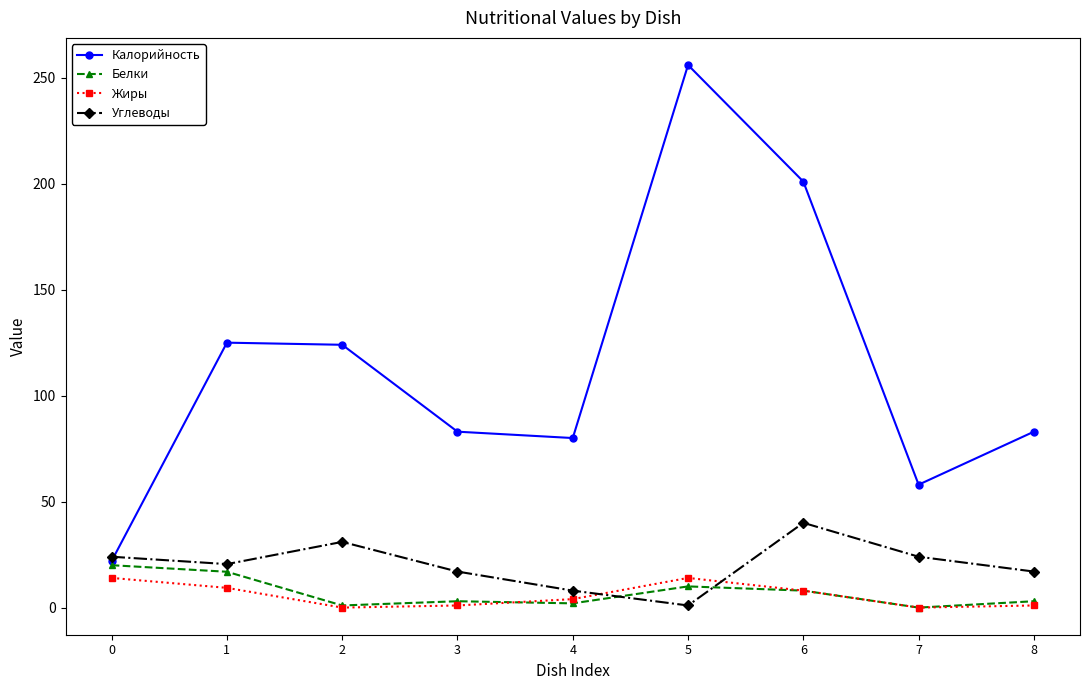

After their last crossing, which series has the higher values: Углеводы or Белки?

Углеводы